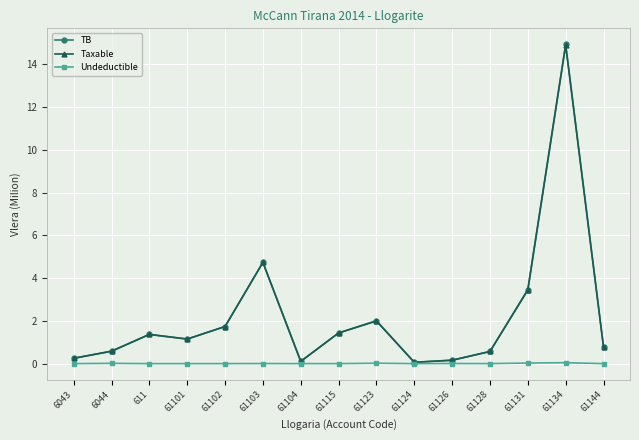

What value does the TB series have at 61131?

3.5